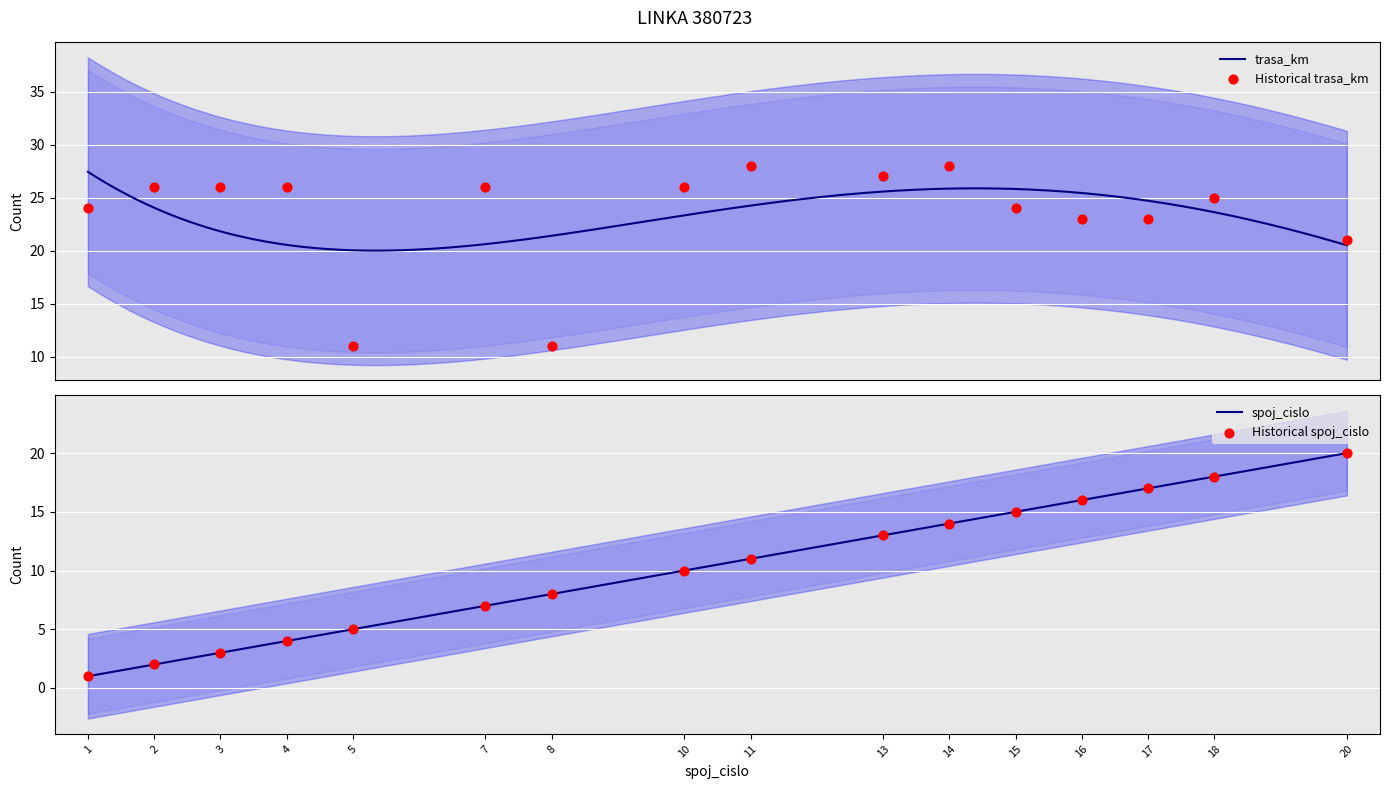

Is the value of spoj_cislo at 18 greater than the value of trasa_km at 11?

No